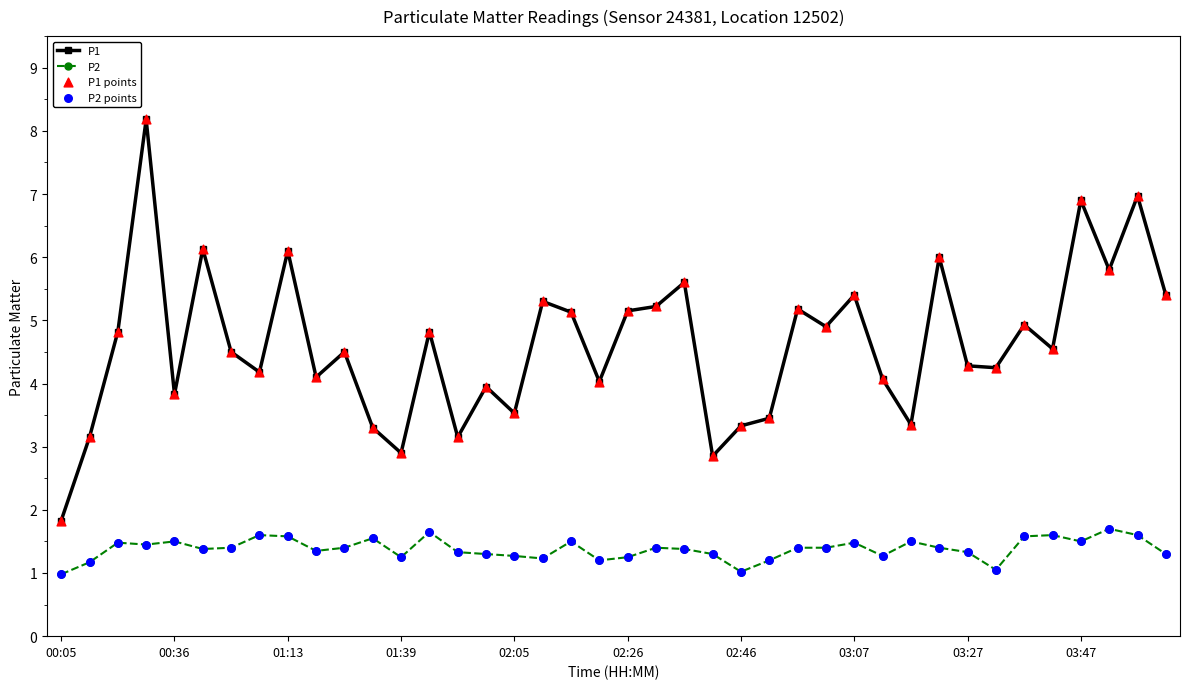

Which series has the largest total across all categories?

P1